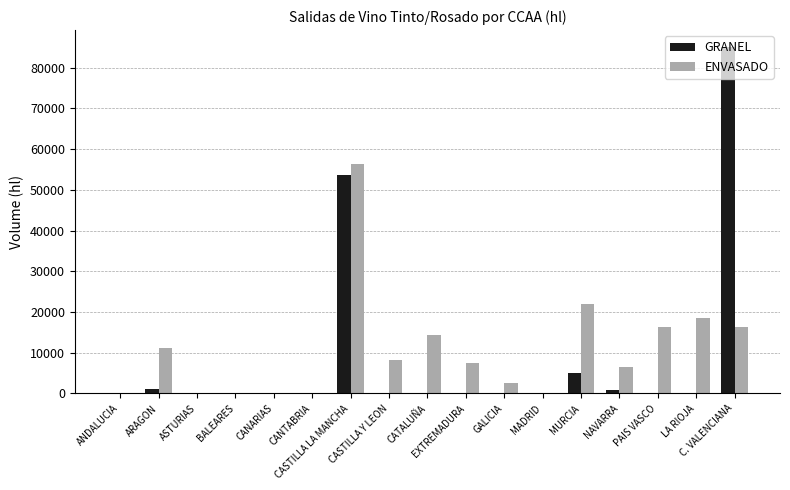

Which series changed the most between ARAGON and CANTABRIA?

ENVASADO